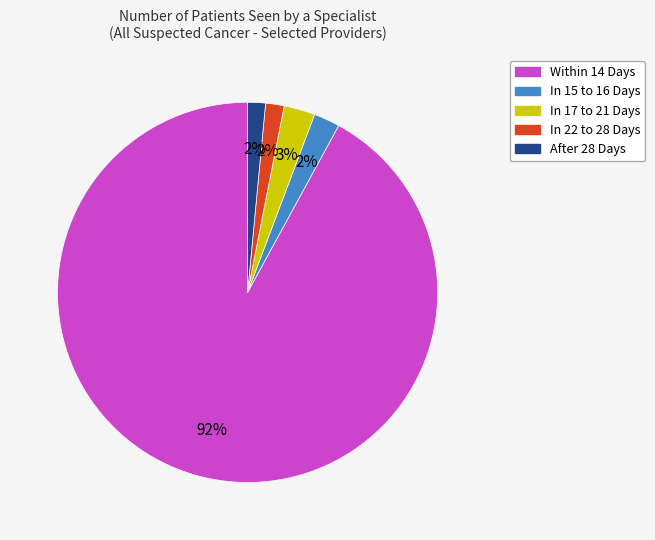

Which category has the biggest portion of the pie?

Within 14 Days